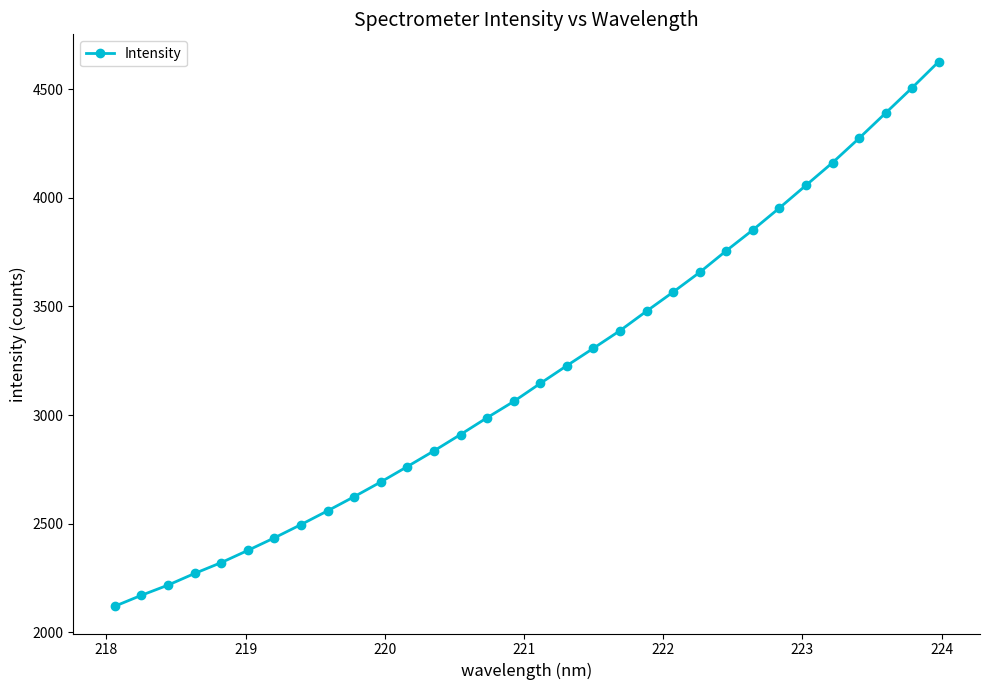

What is the difference between the maximum and minimum values?

2506.8